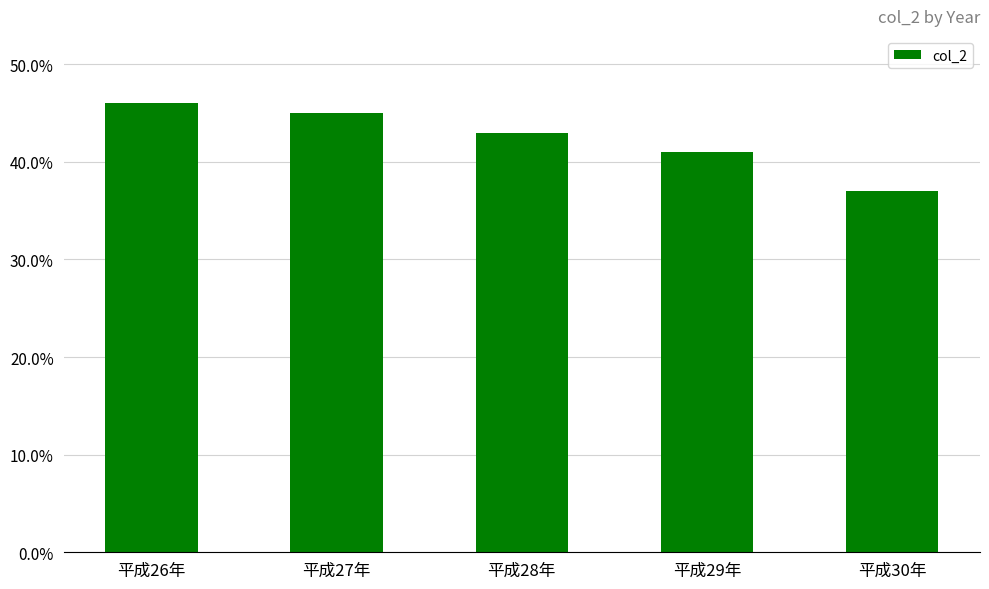

What is the difference between the values at 平成29年 and 平成27年?

4